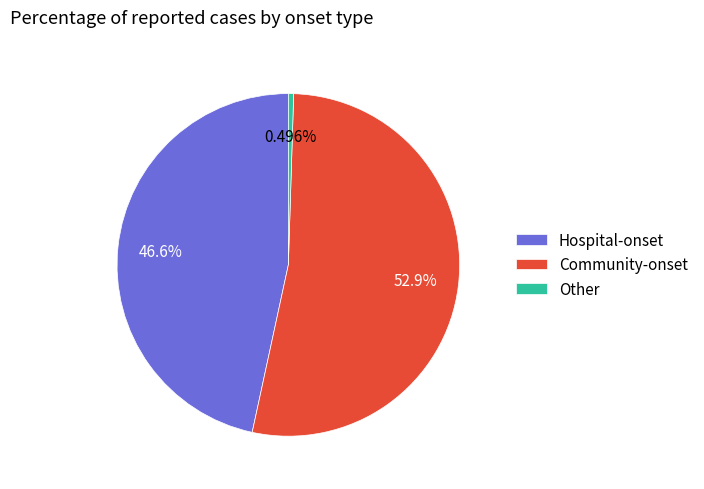

How many slices are in this pie chart?

3